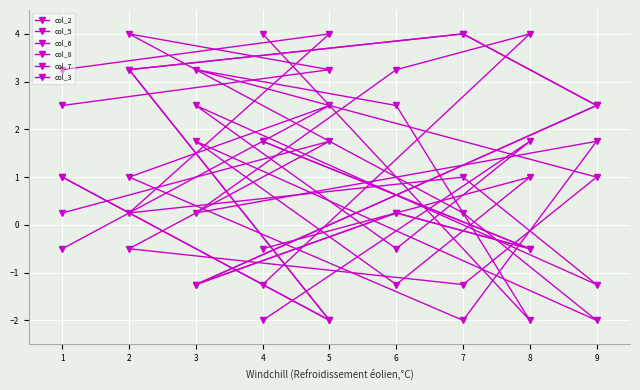

List the labels in order of col_3 value, largest first.

2, 5, 1, 3, 8, 7, 4, 6, 9